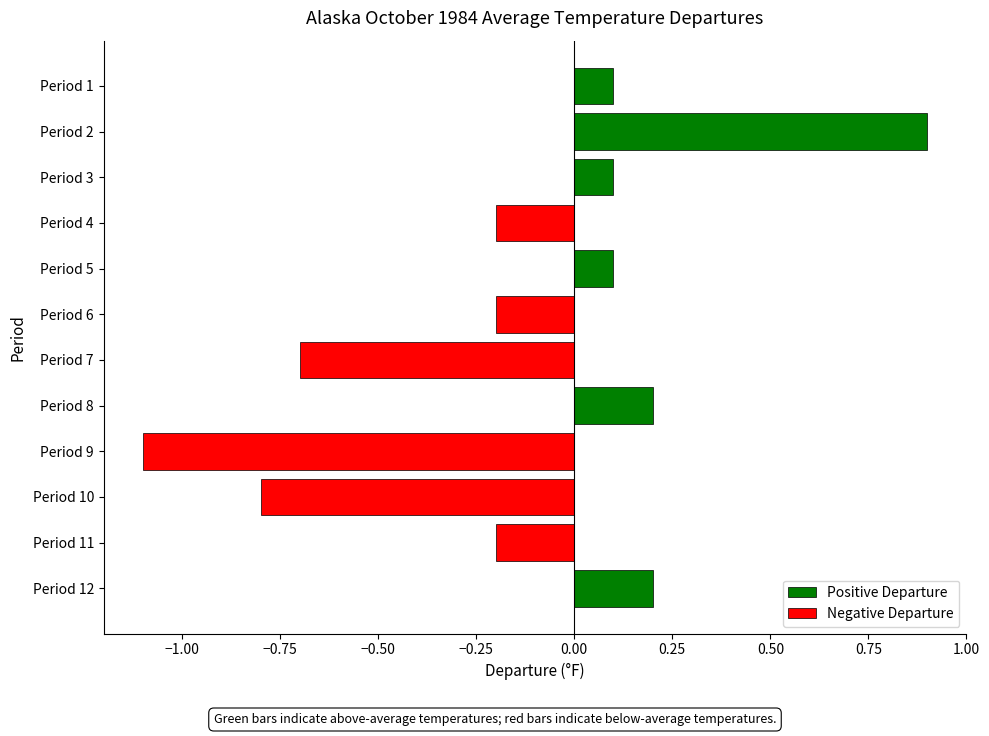

List the labels in order of value, smallest first.

Period 9, Period 10, Period 7, Period 4, Period 6, Period 11, Period 1, Period 3, Period 5, Period 8, Period 12, Period 2